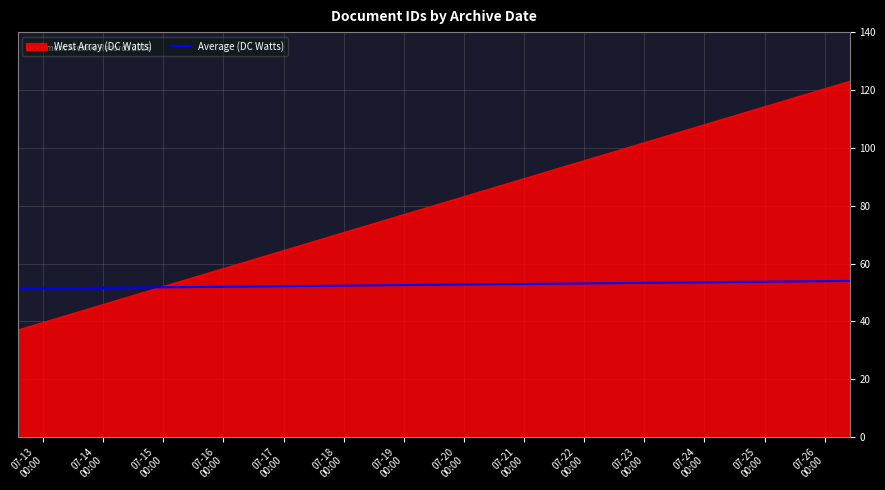

Does the chart display data point markers on the line(s)?

No